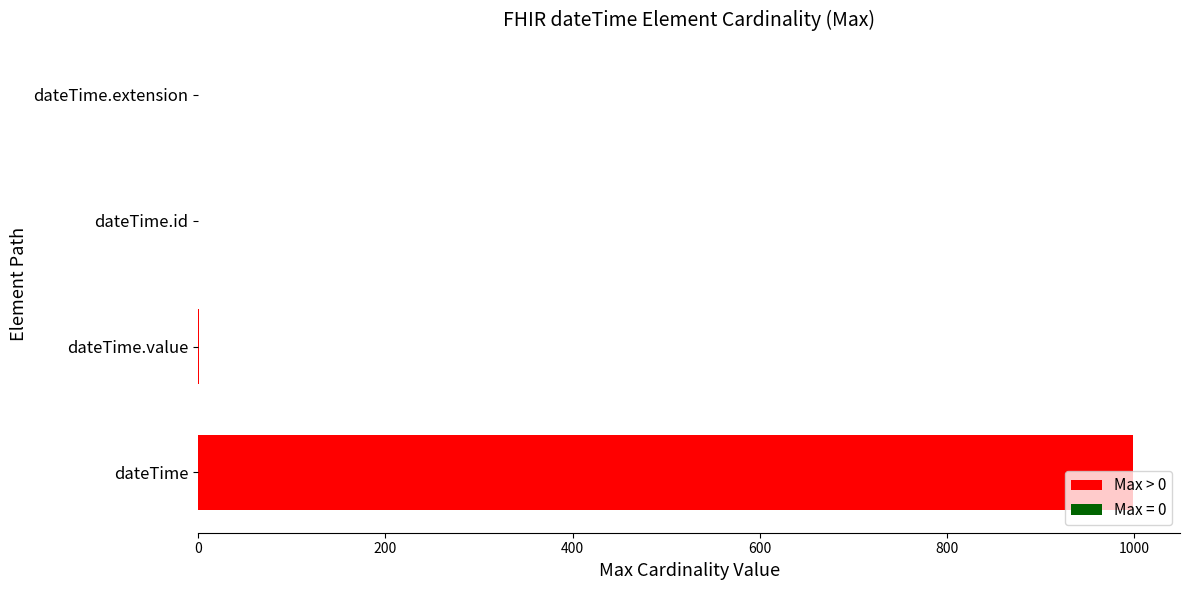

Count the number of categories in the chart.

4